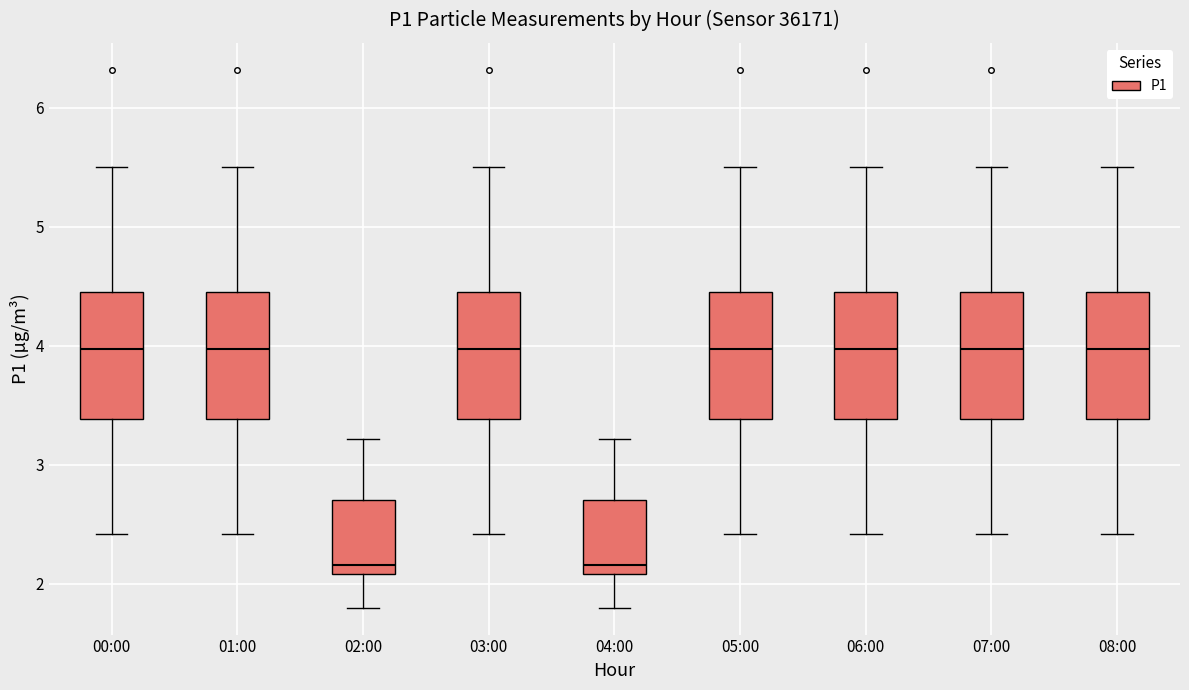

Where does the median line of the box for 07:00 sit on the y-axis? The values are not printed on the chart, so give them approximately, as read against the axis.

4.0